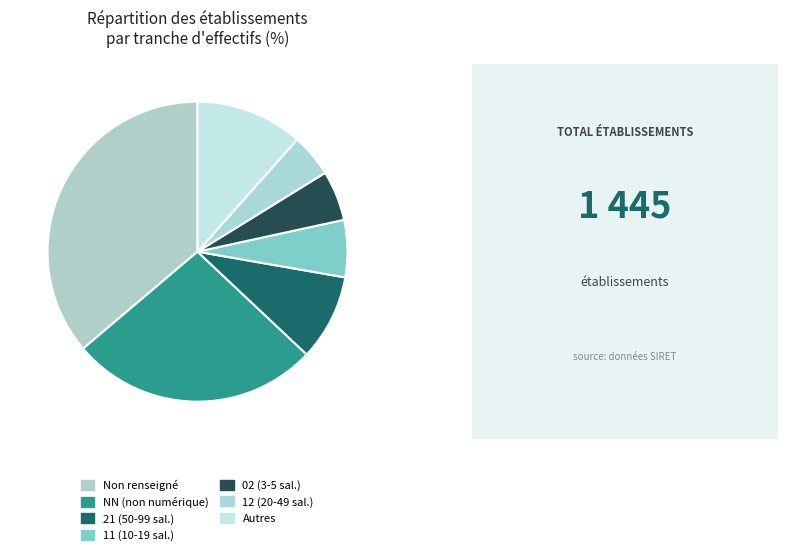

How many segments does this pie chart have?

7